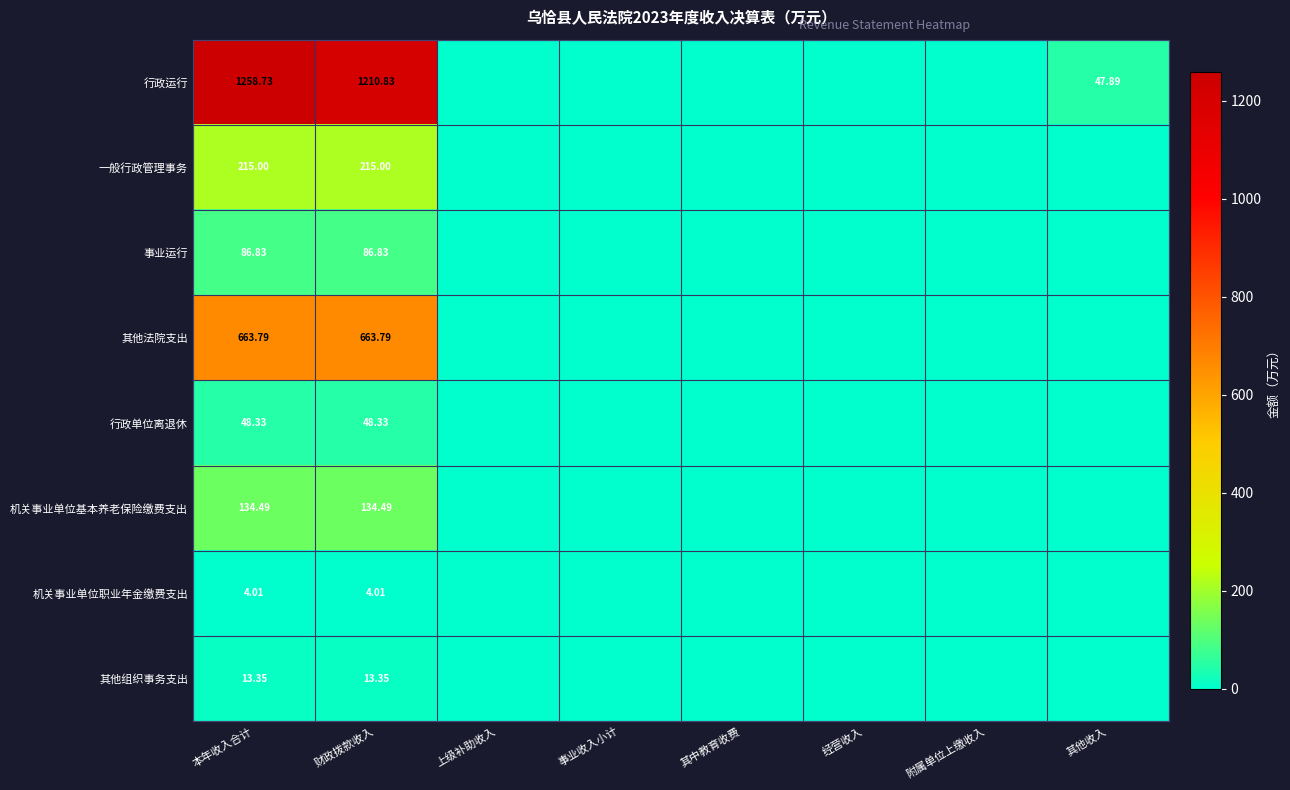

List the labels in order of 行政运行 value, smallest first.

上级补助收入, 事业收入小计, 其中教育收费, 经营收入, 附属单位上缴收入, 其他收入, 财政拨款收入, 本年收入合计